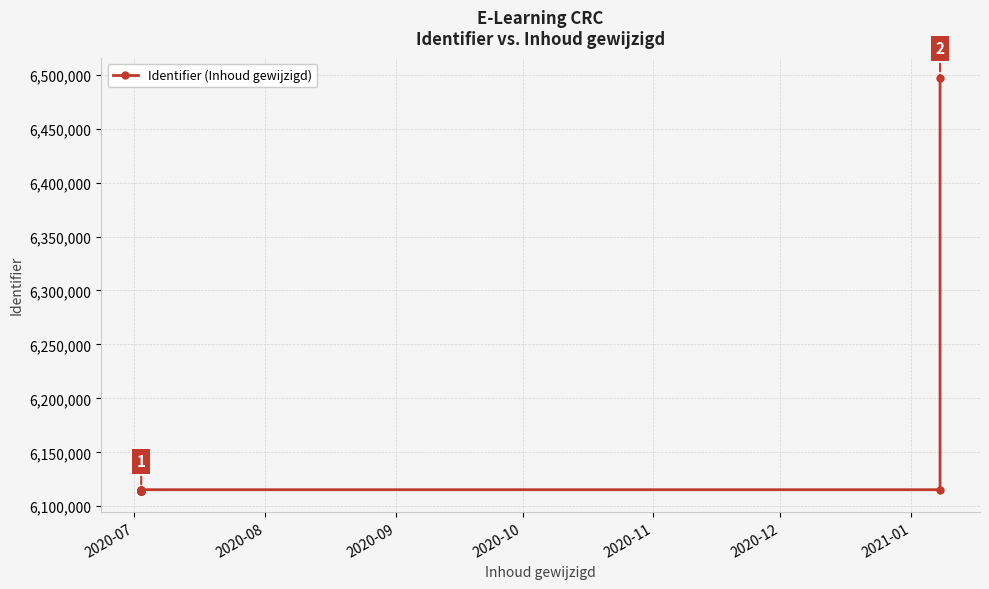

How many lines are shown in the chart?

1